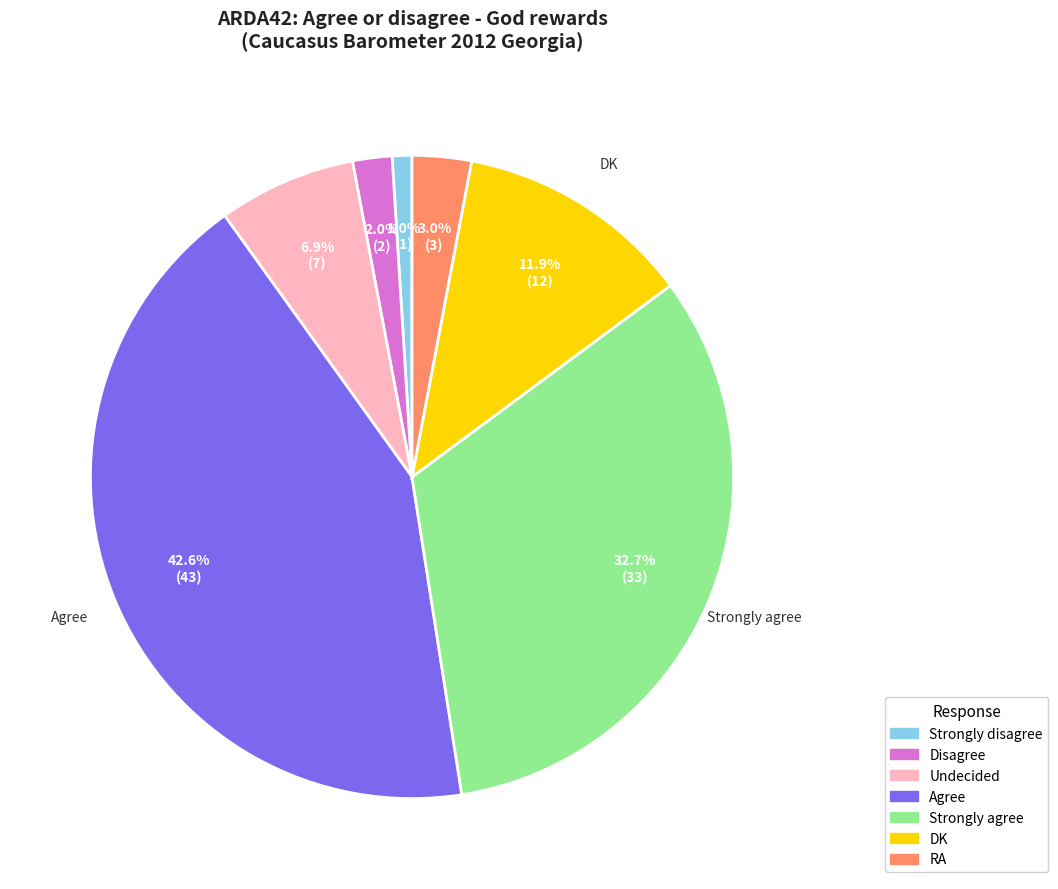

What percentage is the RA slice, to the nearest percent?

3%